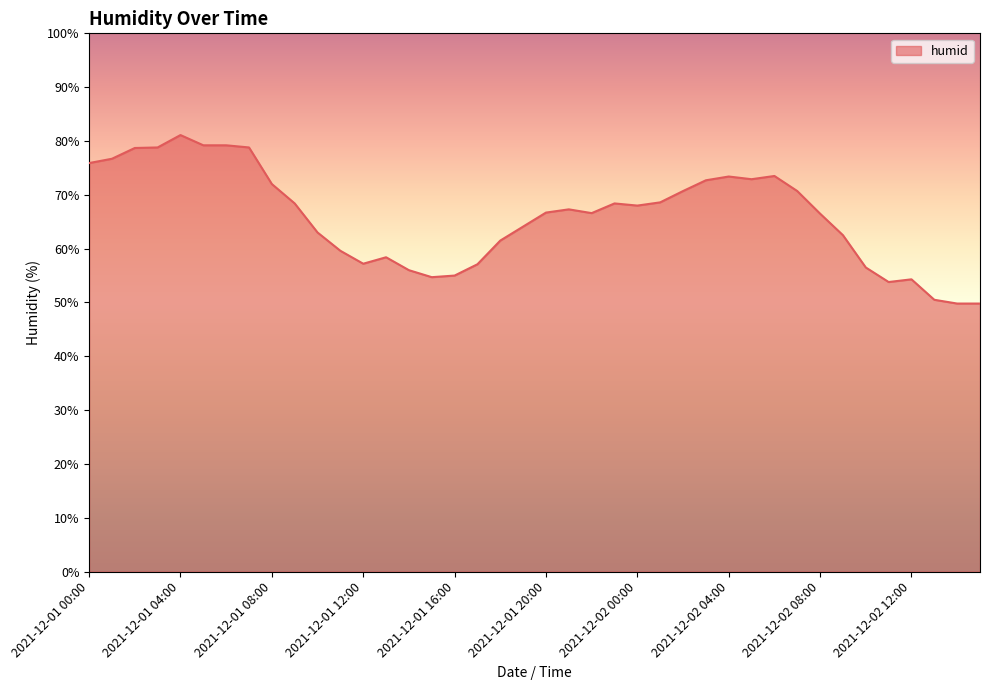

What is the difference between the maximum and minimum values?

31.3